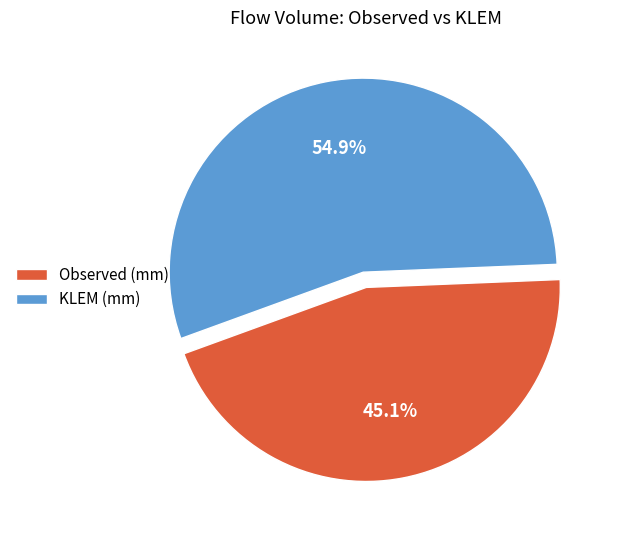

To the nearest percent, what percentage of the pie is KLEM (mm)?

55%